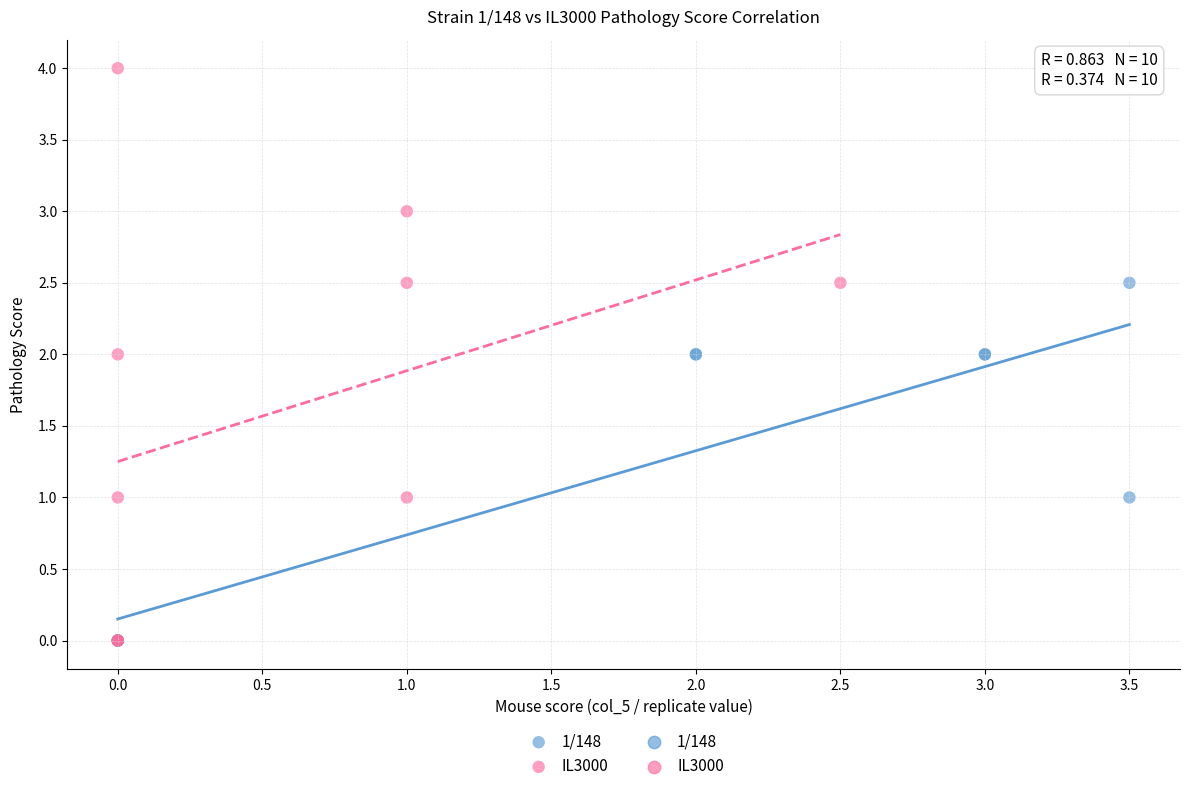

Which series has the widest spread of Y values?

IL3000